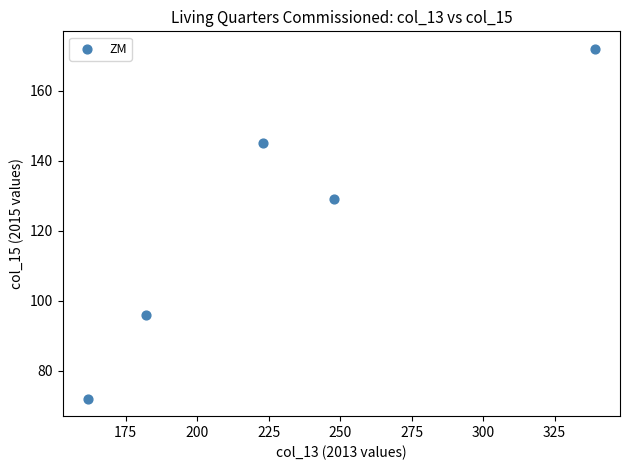

What Y value in the scatter plot is closest to 122?

129